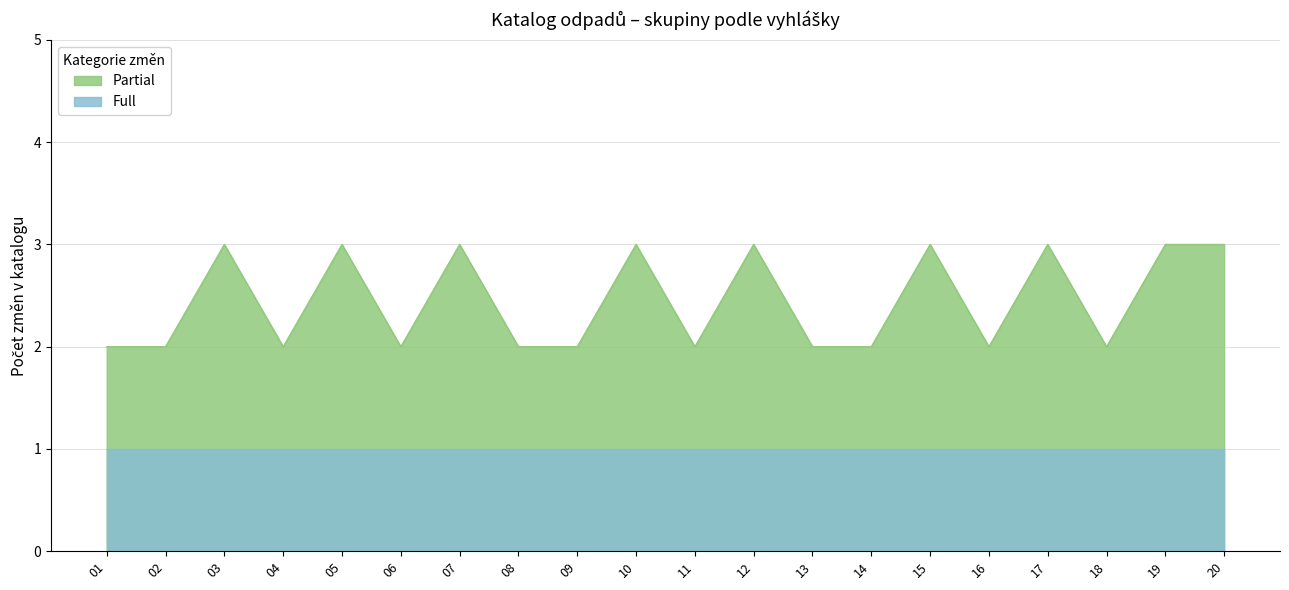

What are all the series names shown in the legend?

Partial, Full